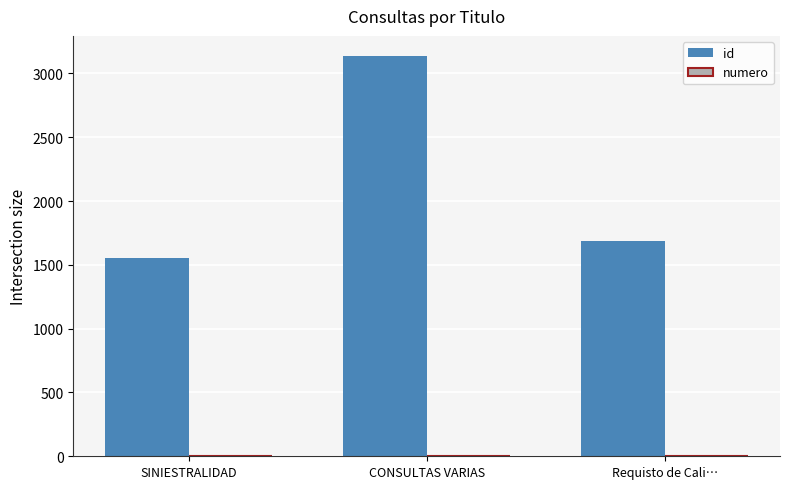

Between CONSULTAS VARIAS and Requisto de Cali…, which series saw the biggest shift?

id